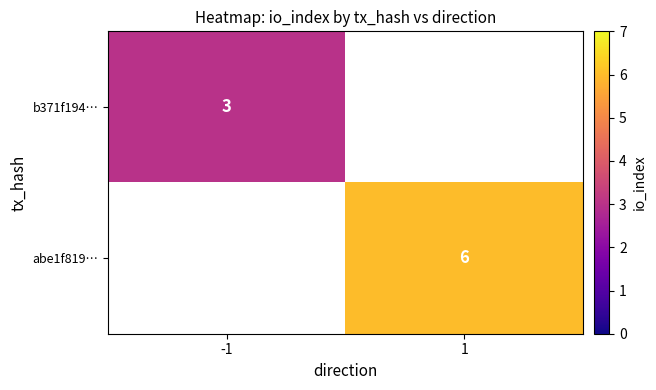

The value of b371f194… at -1 is 3. True or false?

True